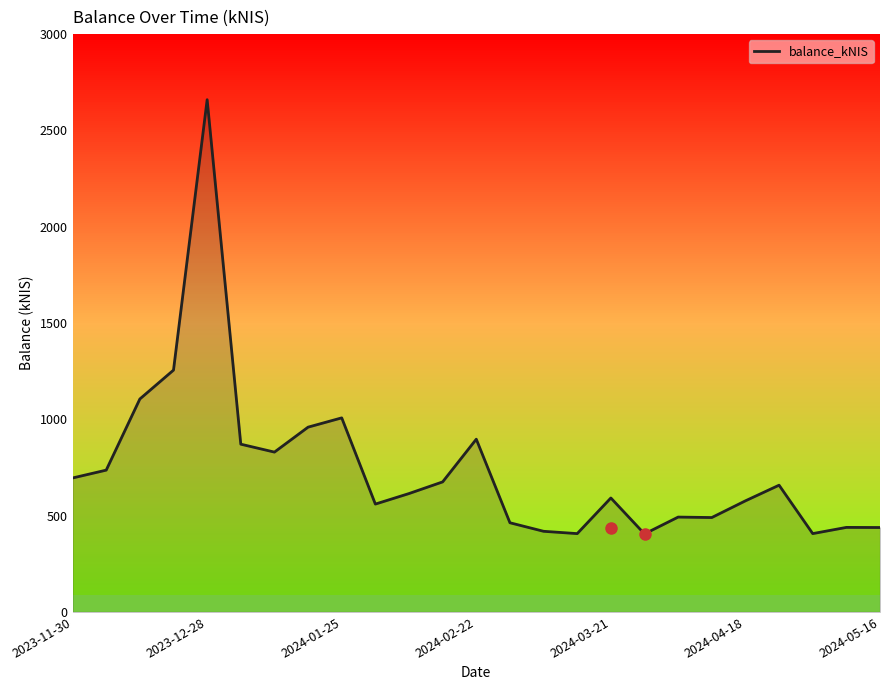

What is the difference between the maximum and minimum values?

2254.4